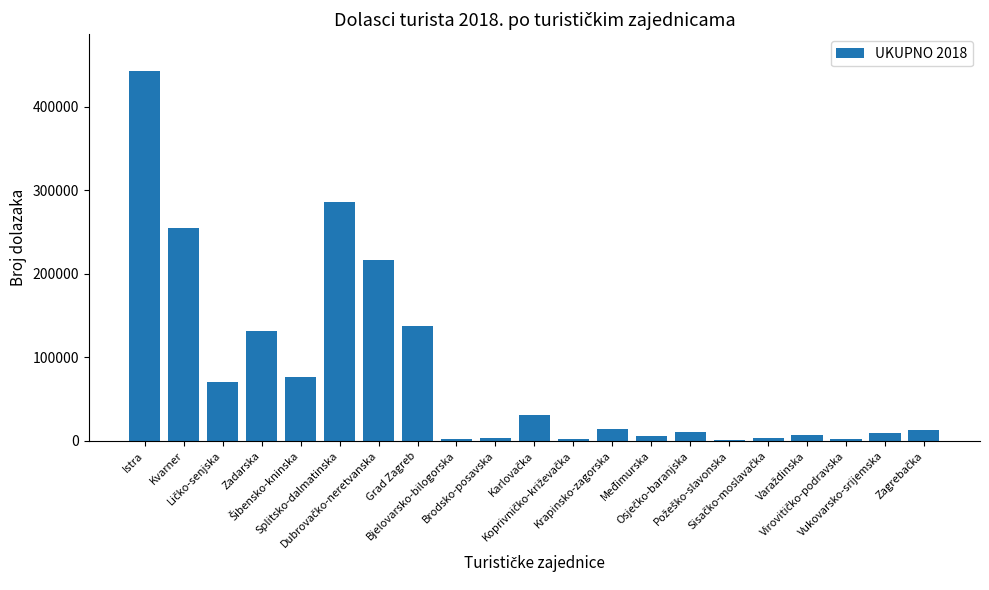

What is the difference between the maximum and minimum values?

440970